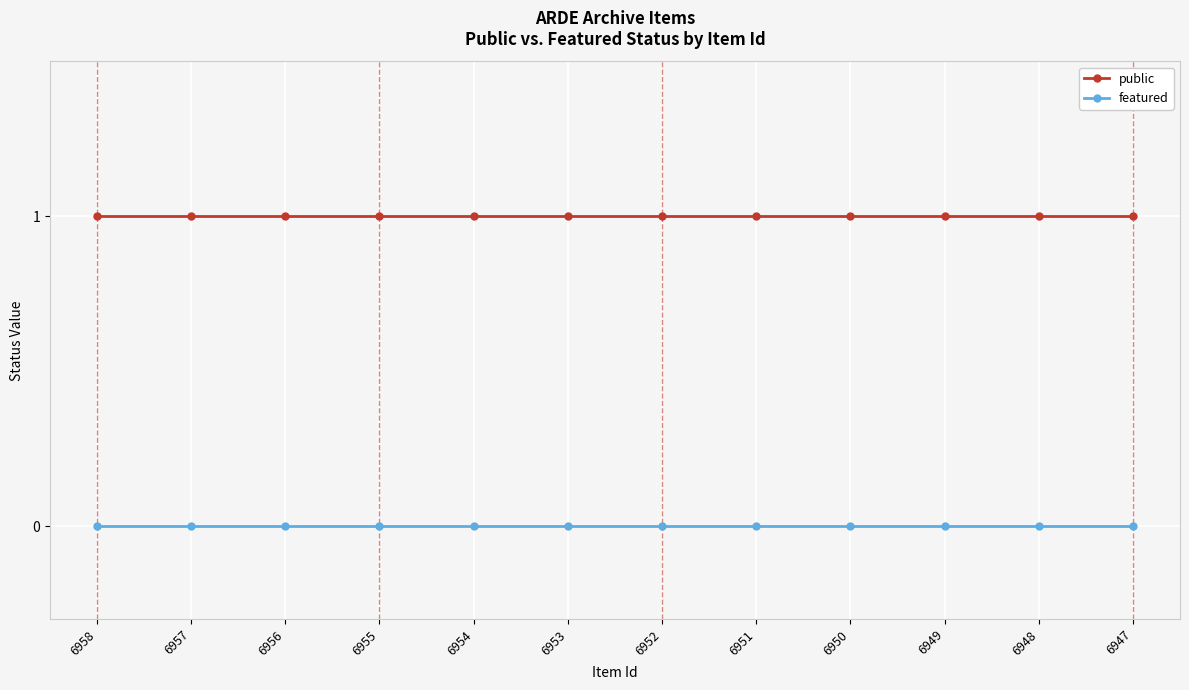

True or false: featured and public cross at least once.

False